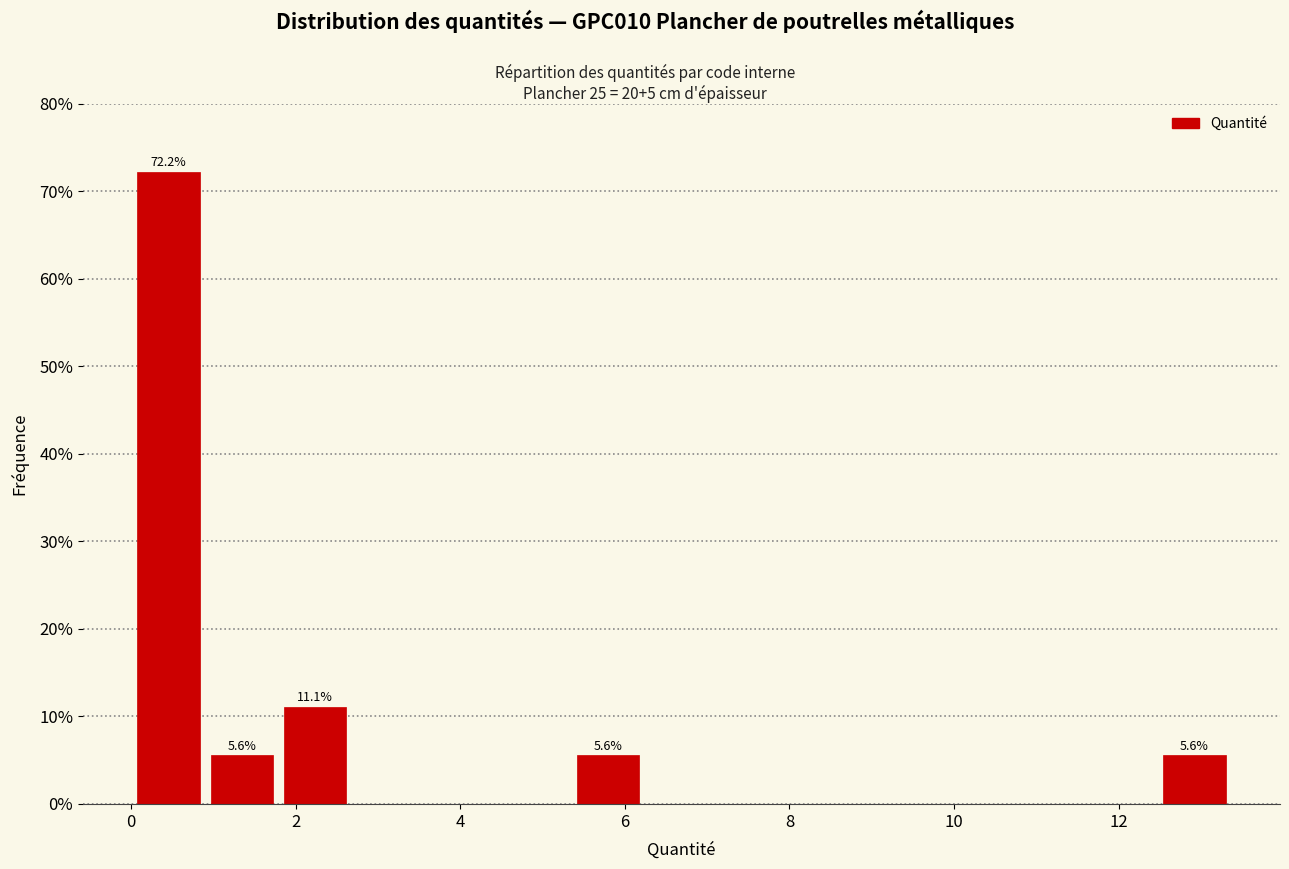

Over which range of the x-axis is the bar tallest?

0.0 to 1.0